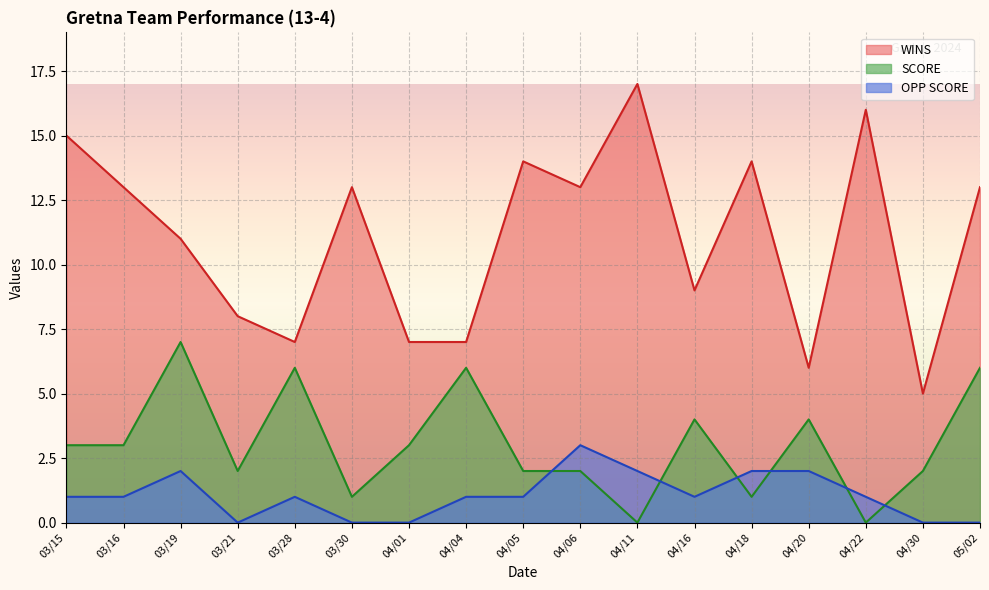

Reading left to right, list all the values displayed in this chart.

WINS: 15	13	11	8	7	13	7	7	14	13	17	9	14	6	16	5	13
SCORE: 3	3	7	2	6	1	3	6	2	2	0	4	1	4	0	2	6
OPP SCORE: 1	1	2	0	1	0	0	1	1	3	2	1	2	2	1	0	0